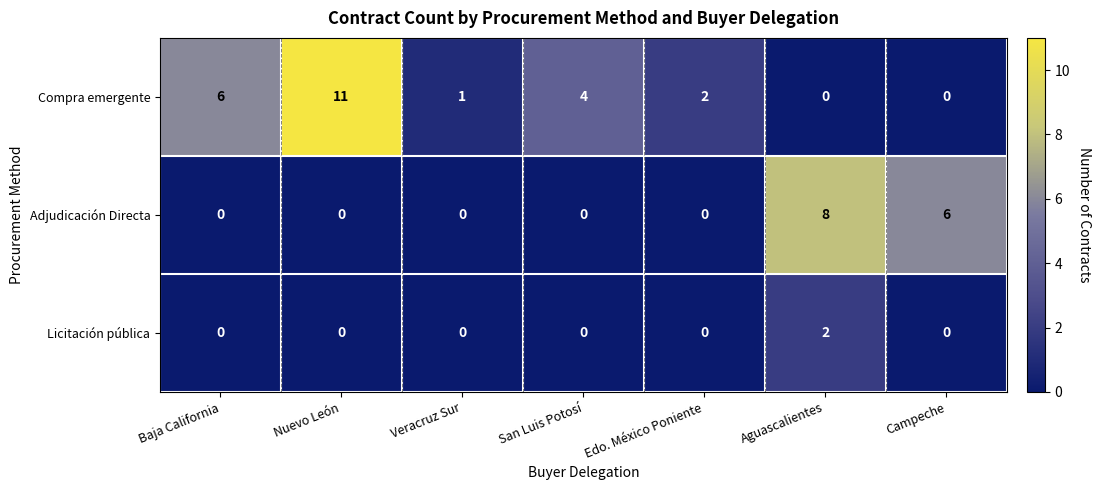

How many values in the Adjudicación Directa series exceed 0?

2